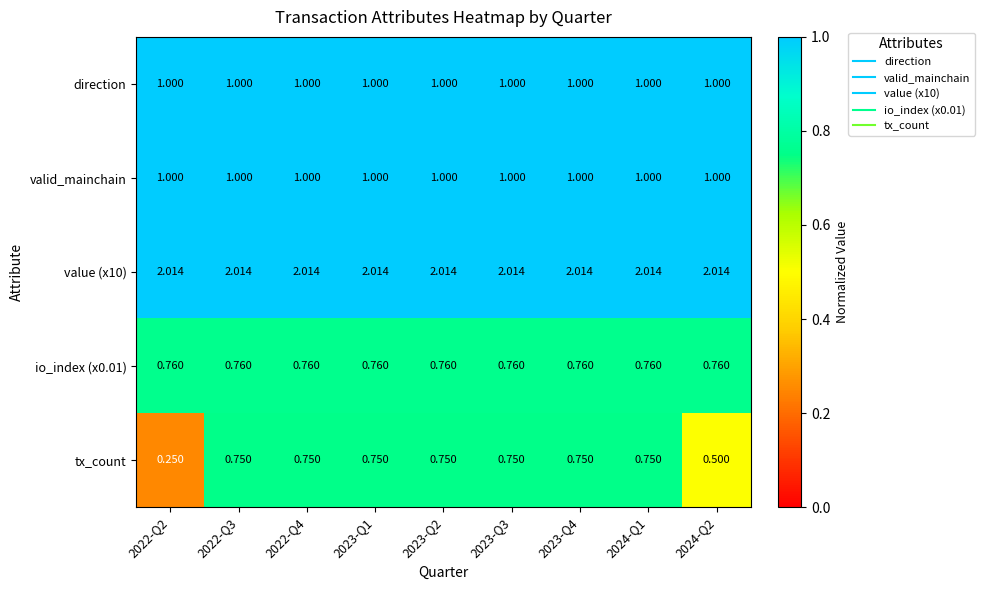

Which series has the largest range (max minus min)?

tx_count